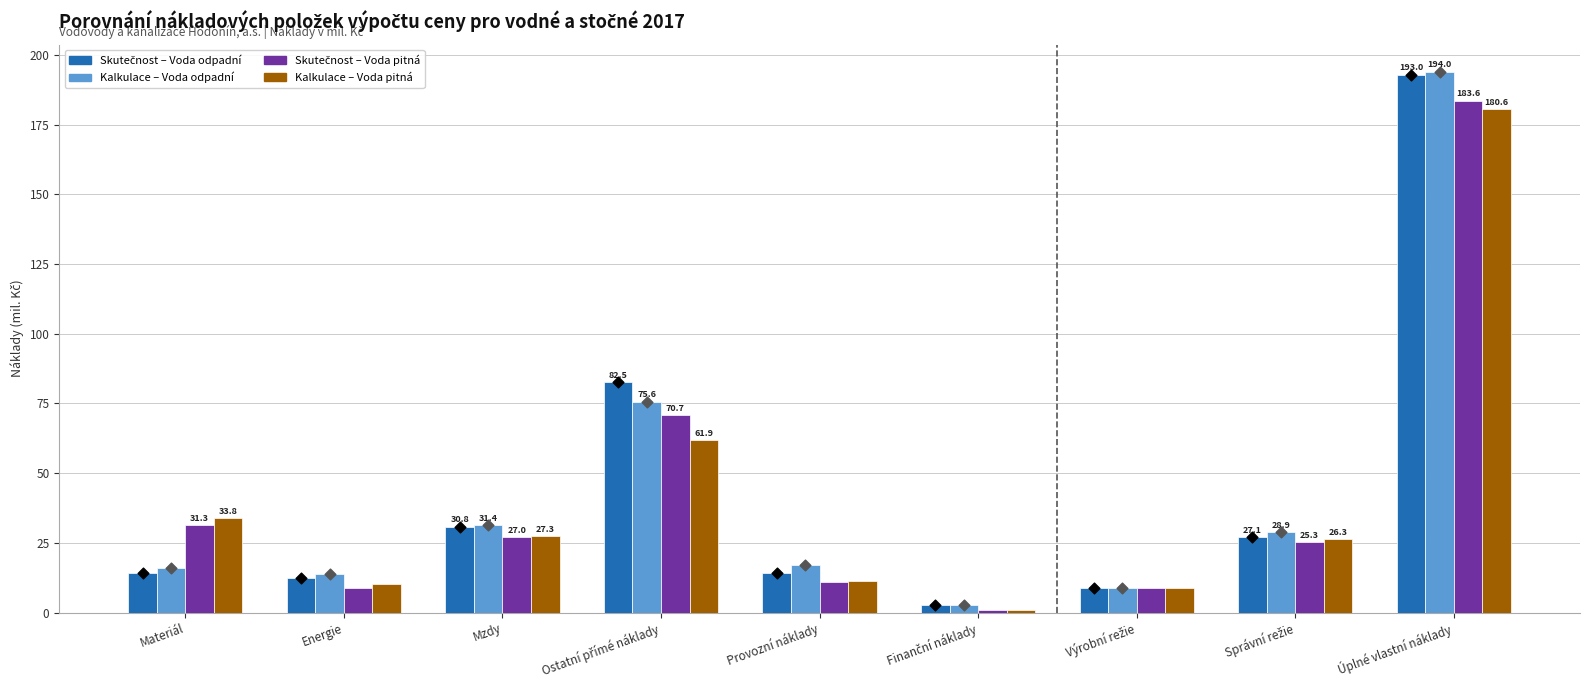

What is the total value across all series at Finanční náklady?

12.9